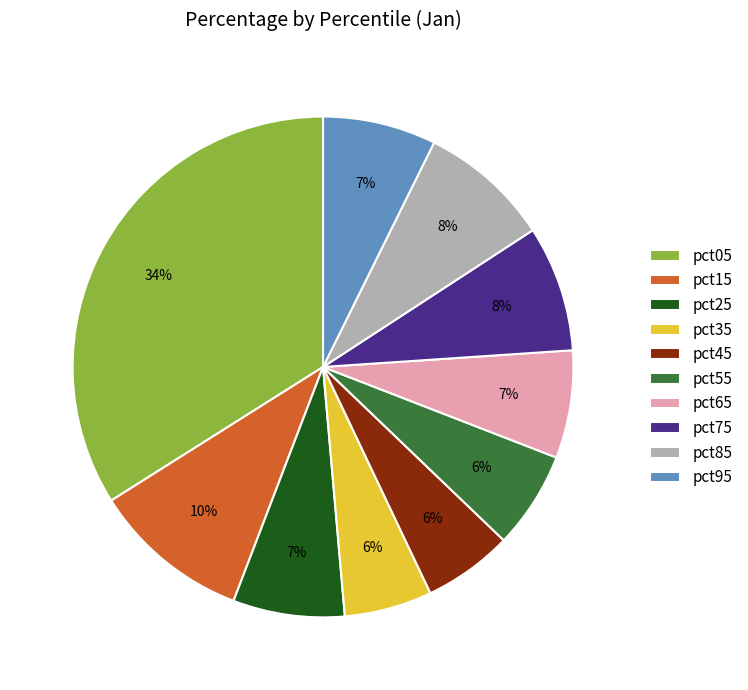

Is the sum of pct35 and pct25 greater than half?

No